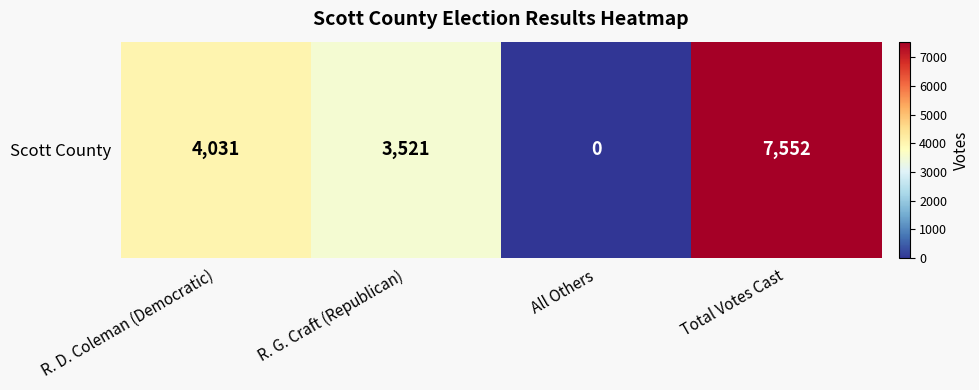

At which category does the chart reach its minimum across all series?

All Others